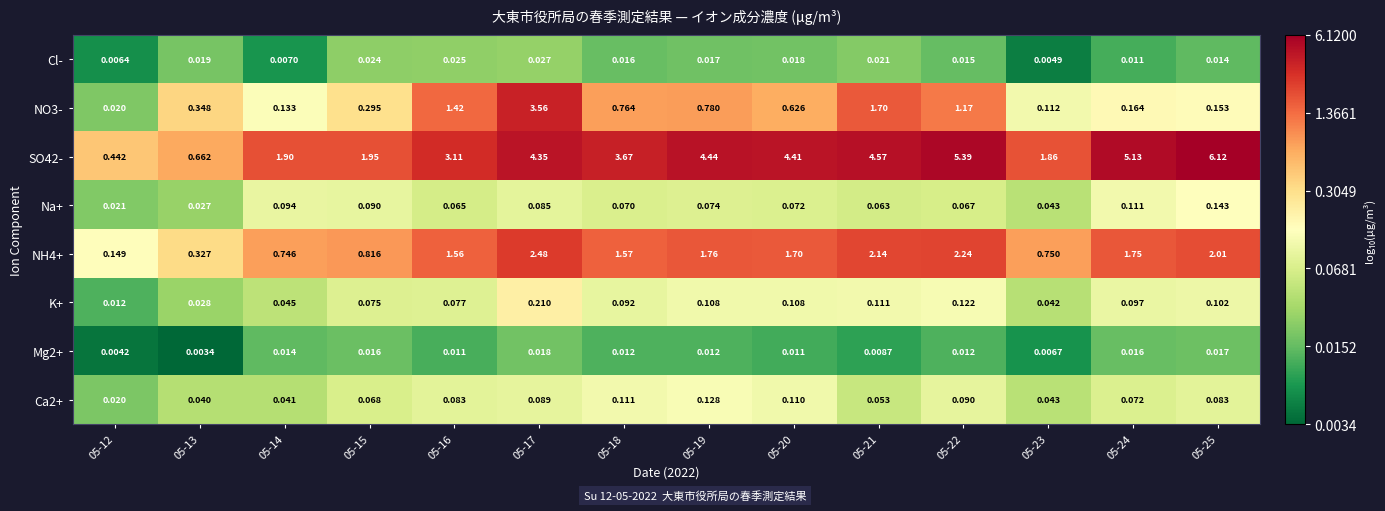

Is the value of Na+ at 05-22 greater than the value of Cl- at 05-16?

Yes